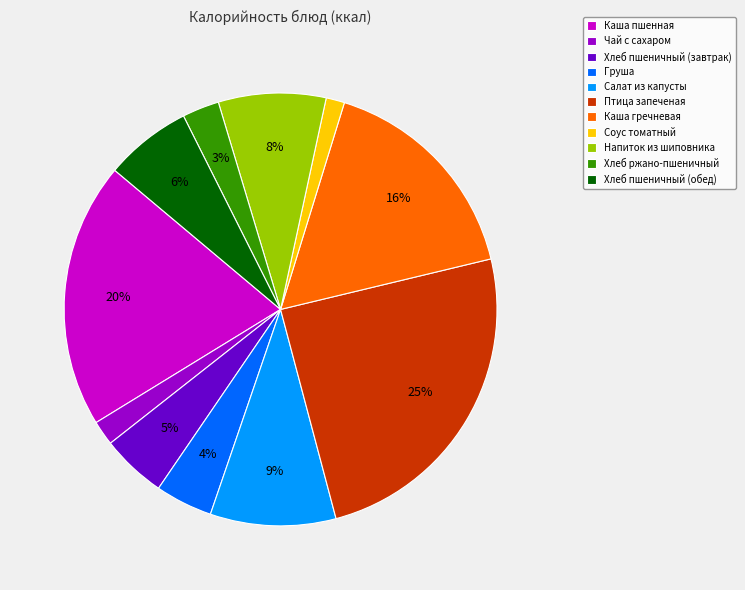

The Чай с сахаром slice represents 8% of the pie. True or false?

False